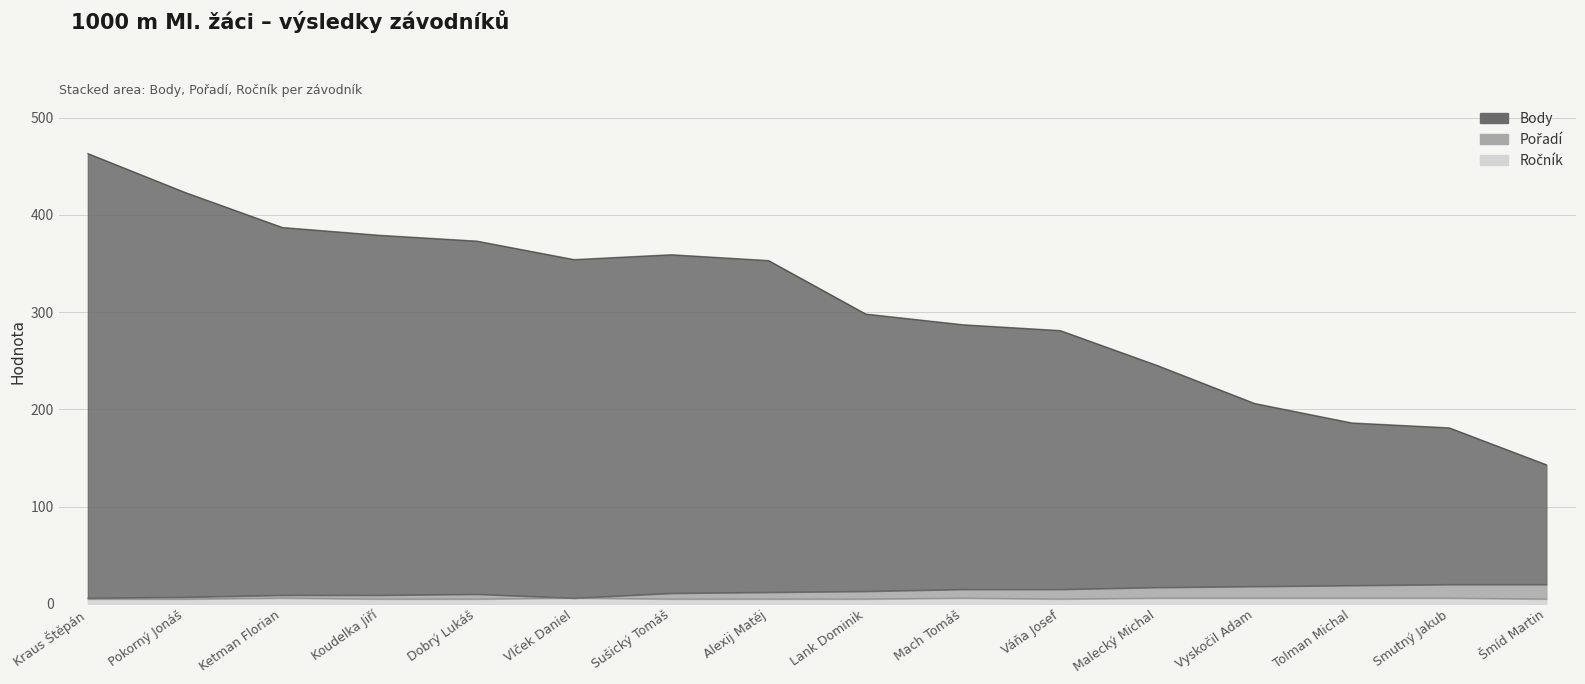

In Body, how many points are lower than both neighbors (excluding endpoints)?

1